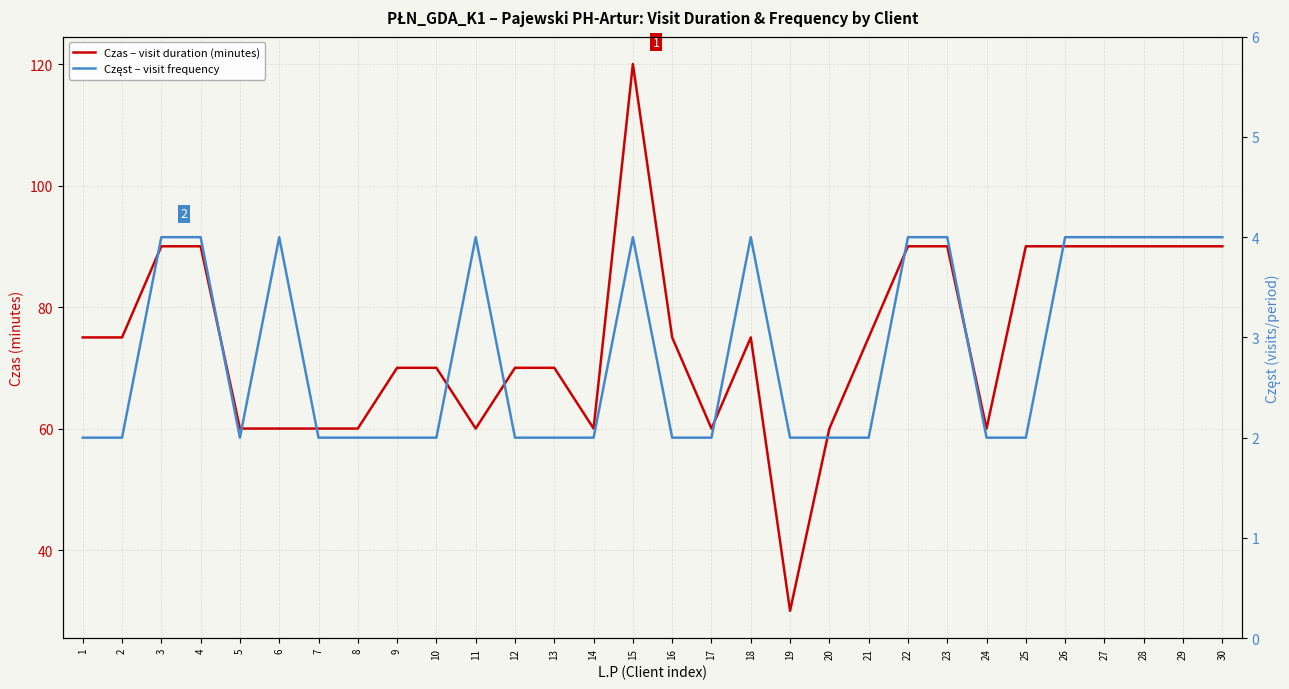

The Częst – visit frequency series shows 2 at 10. True or false?

True